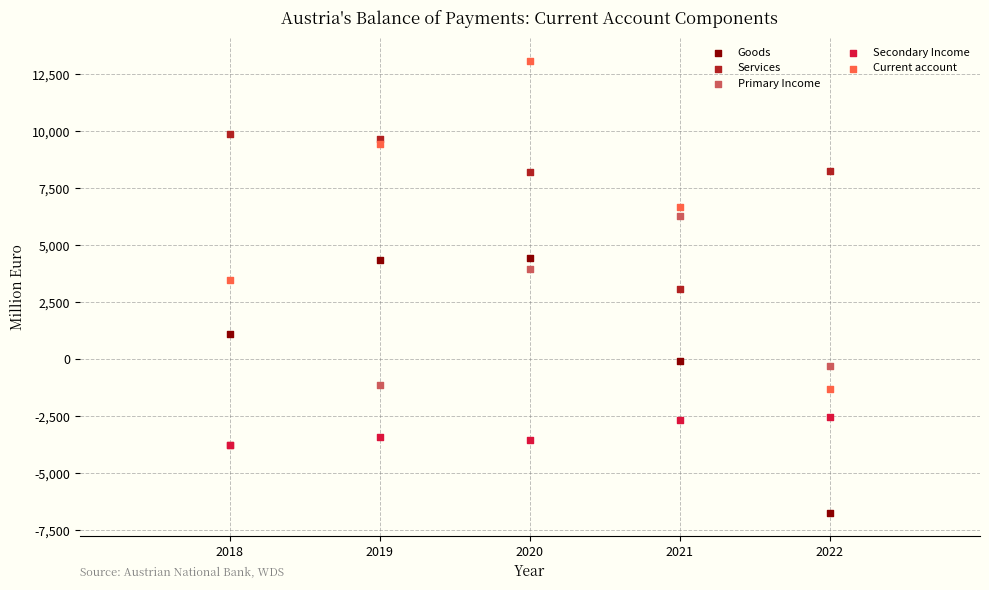

Which series reaches the maximum Y coordinate?

Current account